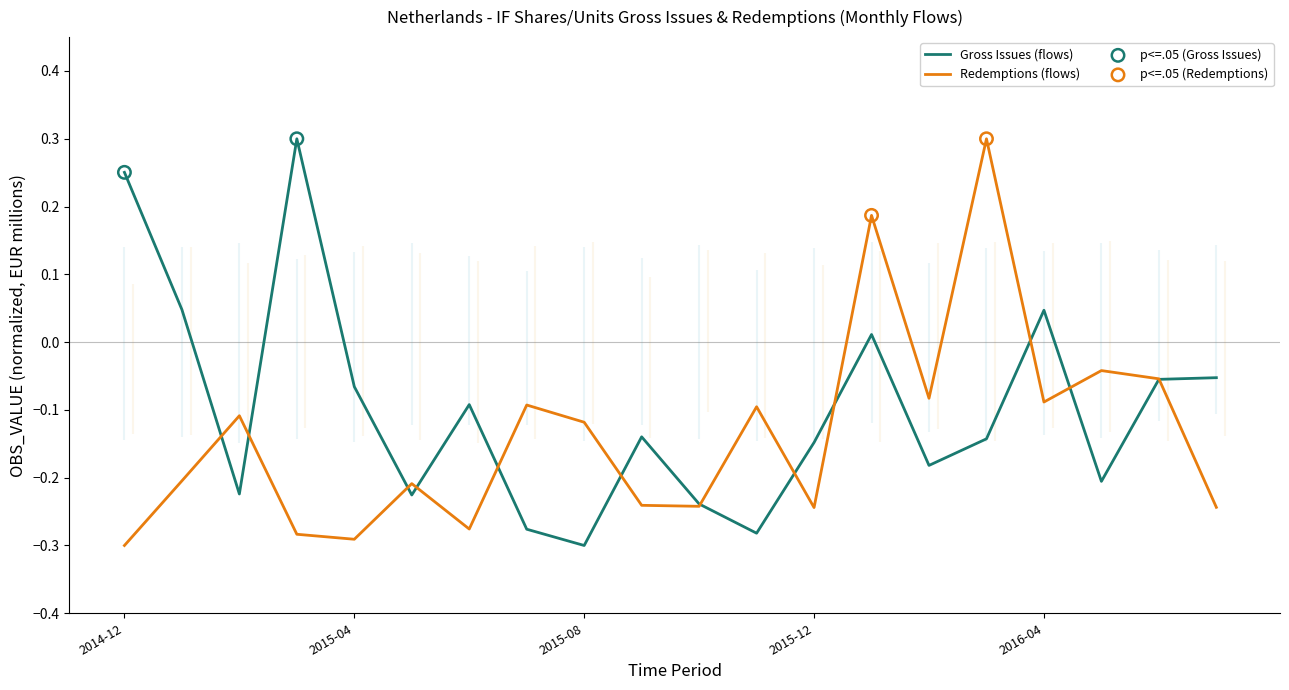

Which has a higher value, 2016-04 or 2016-03?

2016-04